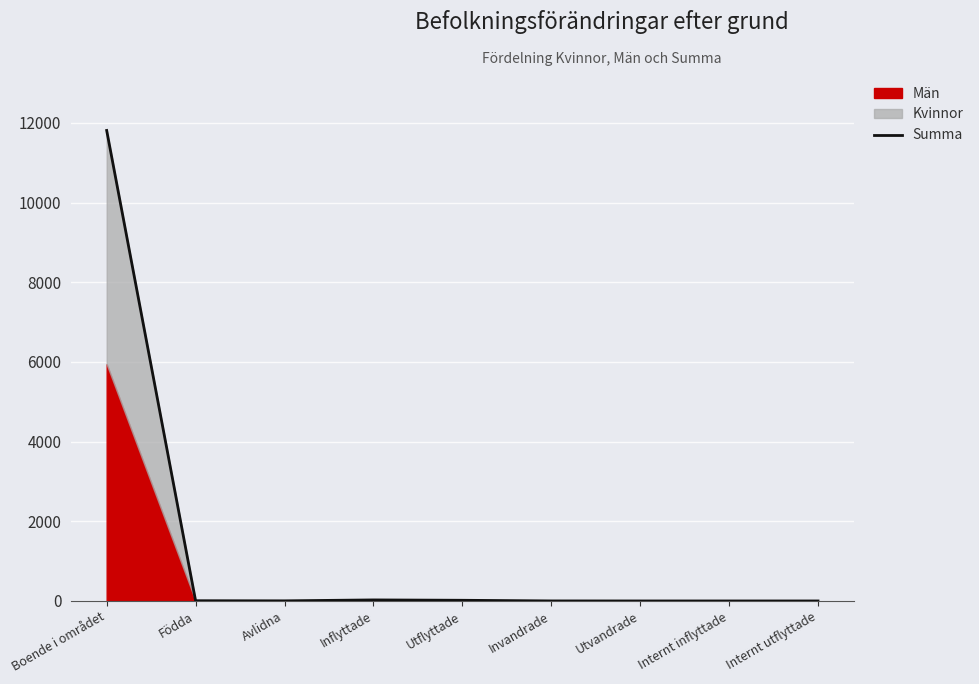

At which label is the value closest to 5905?

Inflyttade